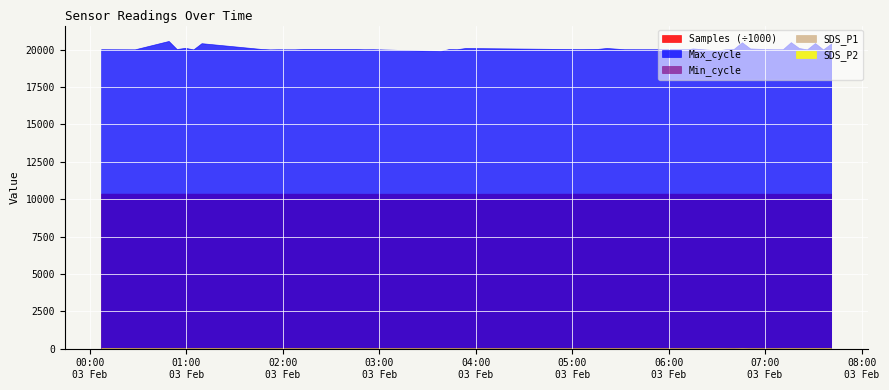

Which series has the largest total across all categories?

Max_cycle